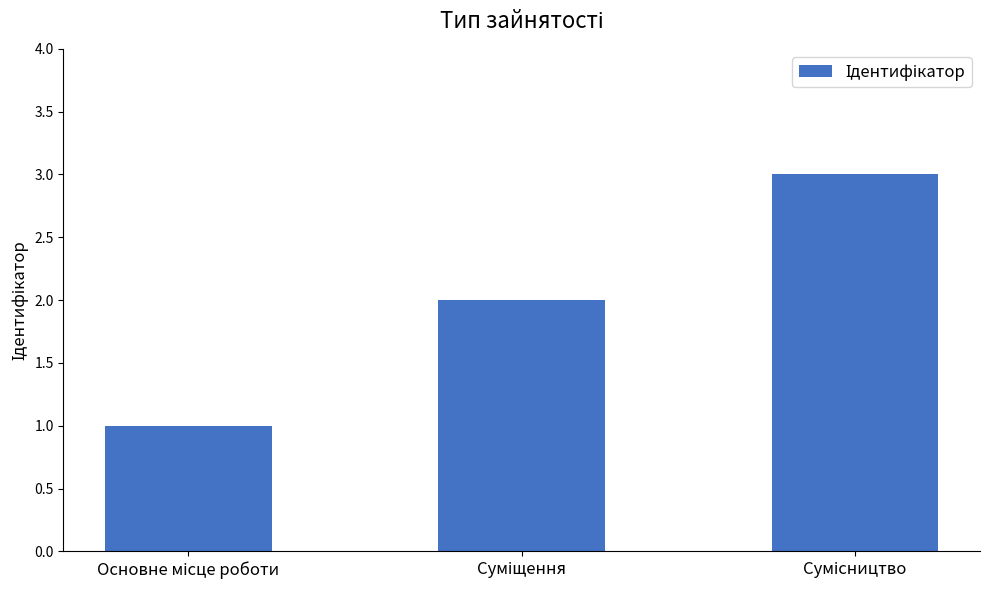

What is the sum of all values?

6